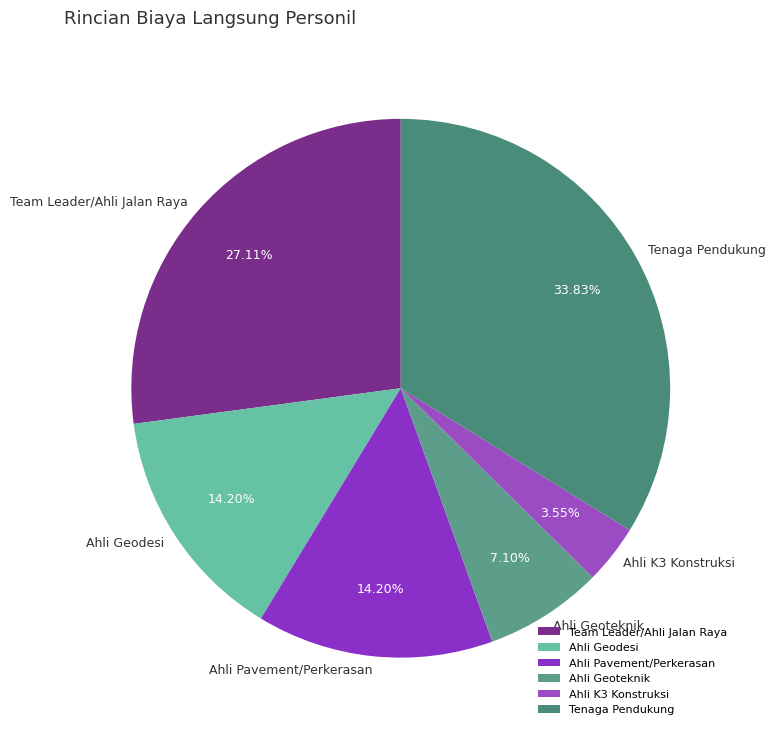

What is the largest slice in the pie chart?

Tenaga Pendukung